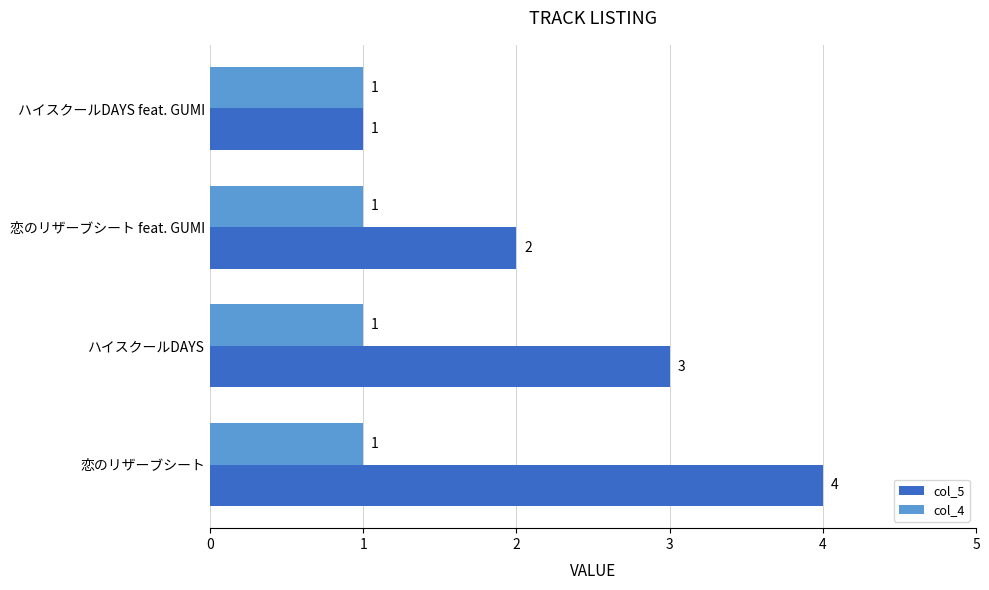

List the series in order of their peak value, lowest first.

col_4, col_5